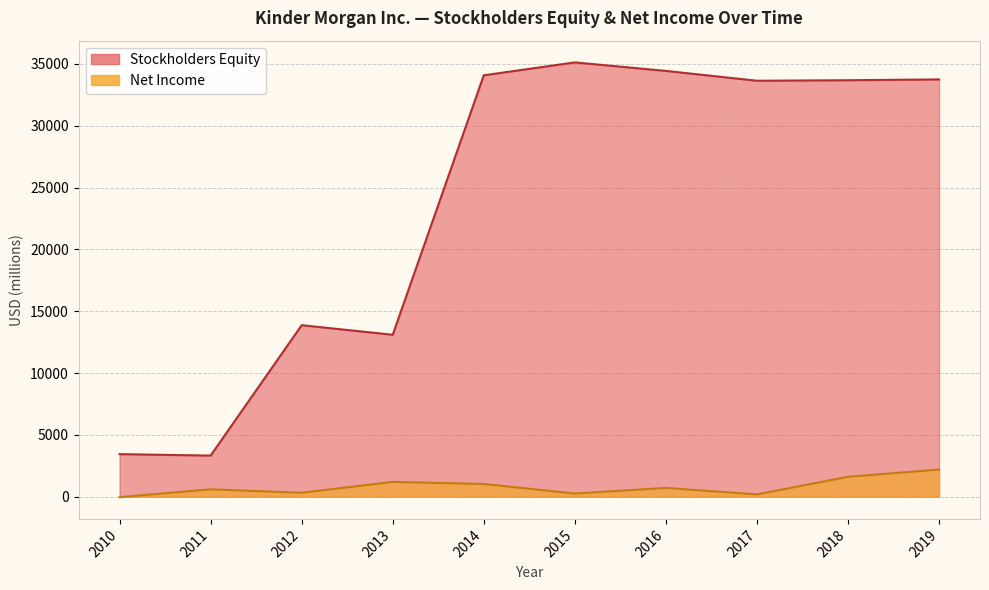

Does the chart have visible grid lines?

Yes